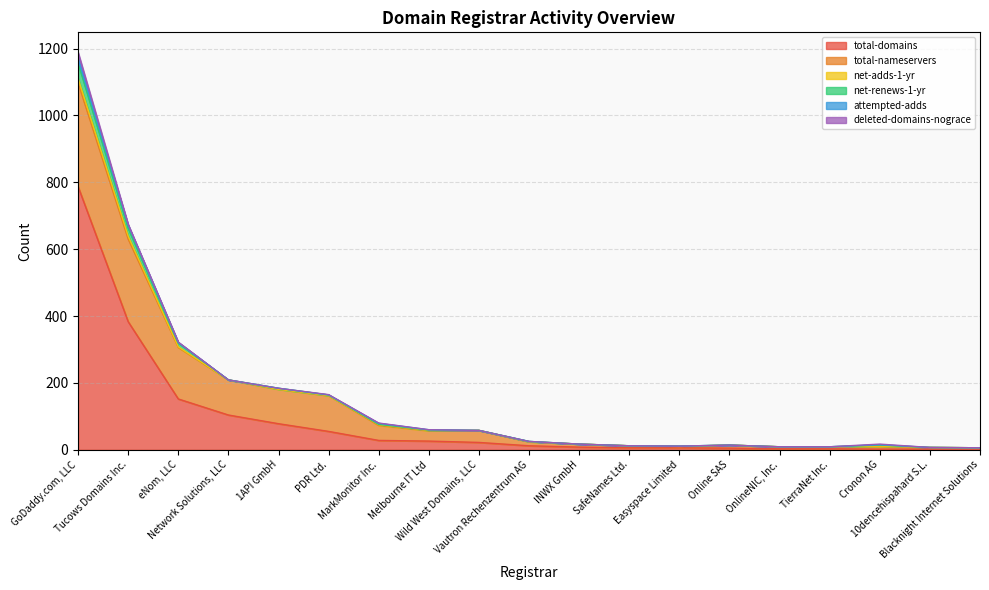

How many lines are shown in the chart?

6